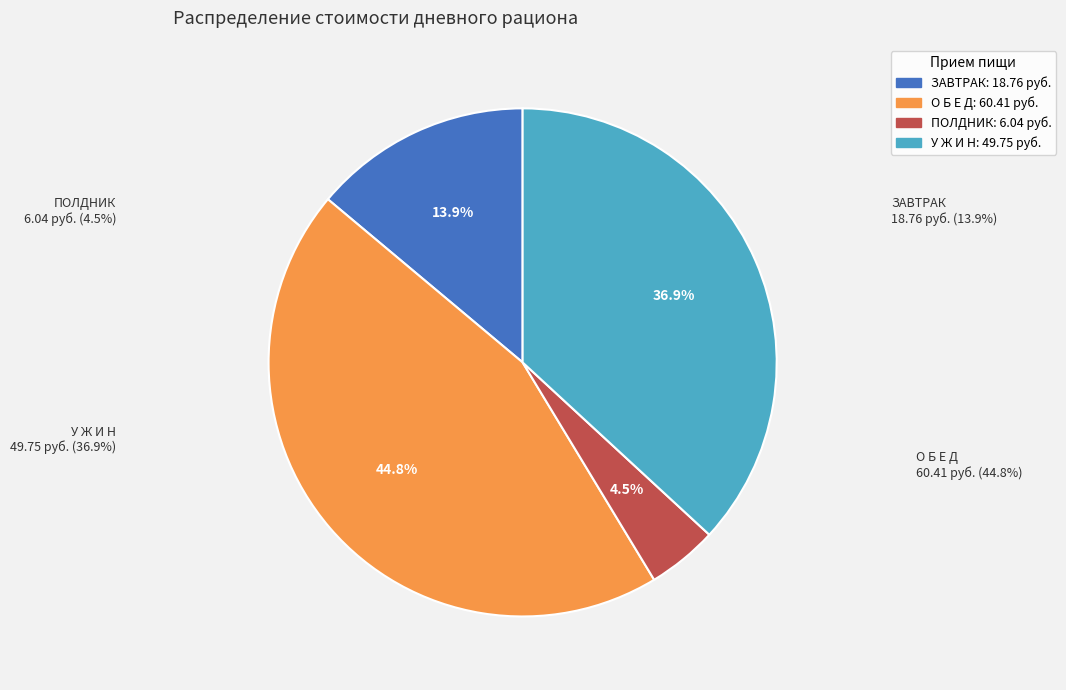

What percentage is NOT represented by ПОЛДНИК?

95.5%